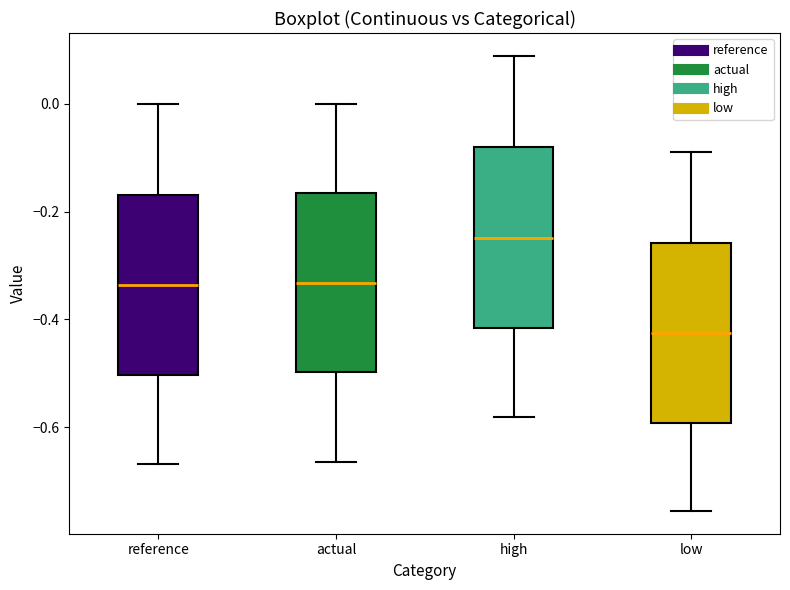

Reading left to right, transcribe this box plot: for each box, give where its median line is, the range the box spans, and where its two whiskers end, as read against the y-axis. The values are not printed on the chart, so give them approximately, as read against the axis.

reference: median -0.34, box -0.50 to -0.16, whiskers -0.66 to 0.00
actual: median -0.34, box -0.50 to -0.16, whiskers -0.66 to 0.00
high: median -0.24, box -0.42 to -0.08, whiskers -0.58 to 0.08
low: median -0.42, box -0.60 to -0.26, whiskers -0.76 to -0.08